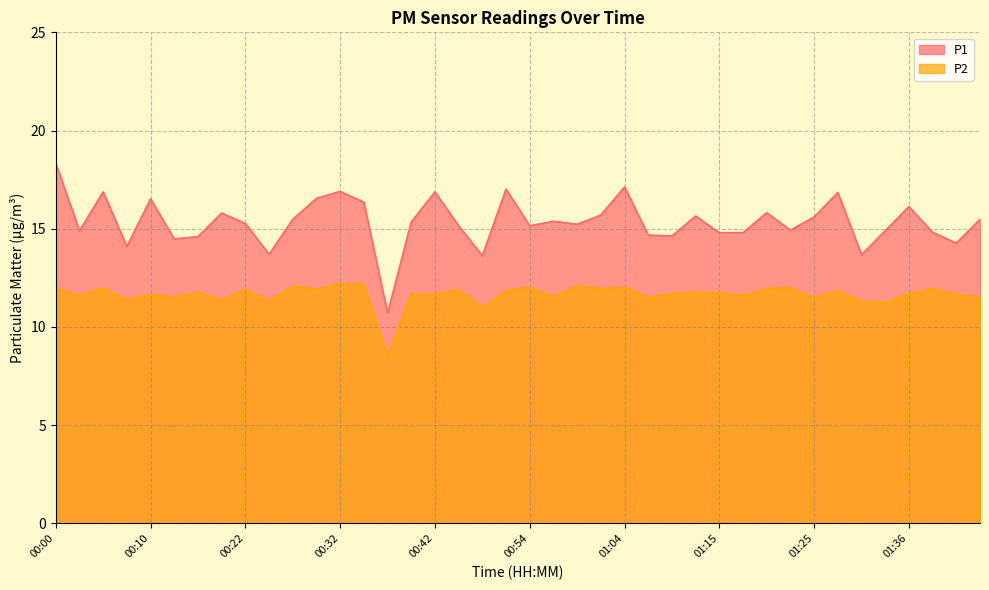

True or false: P2 and P1 intersect in this chart.

False